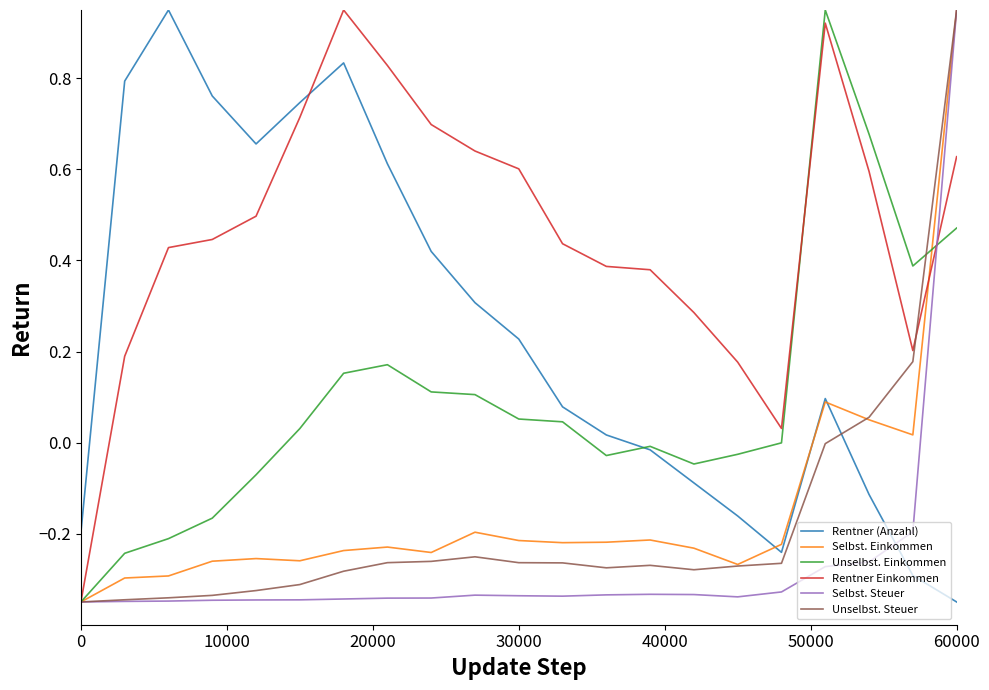

How many times do Rentner Einkommen and Rentner (Anzahl) cross each other?

1